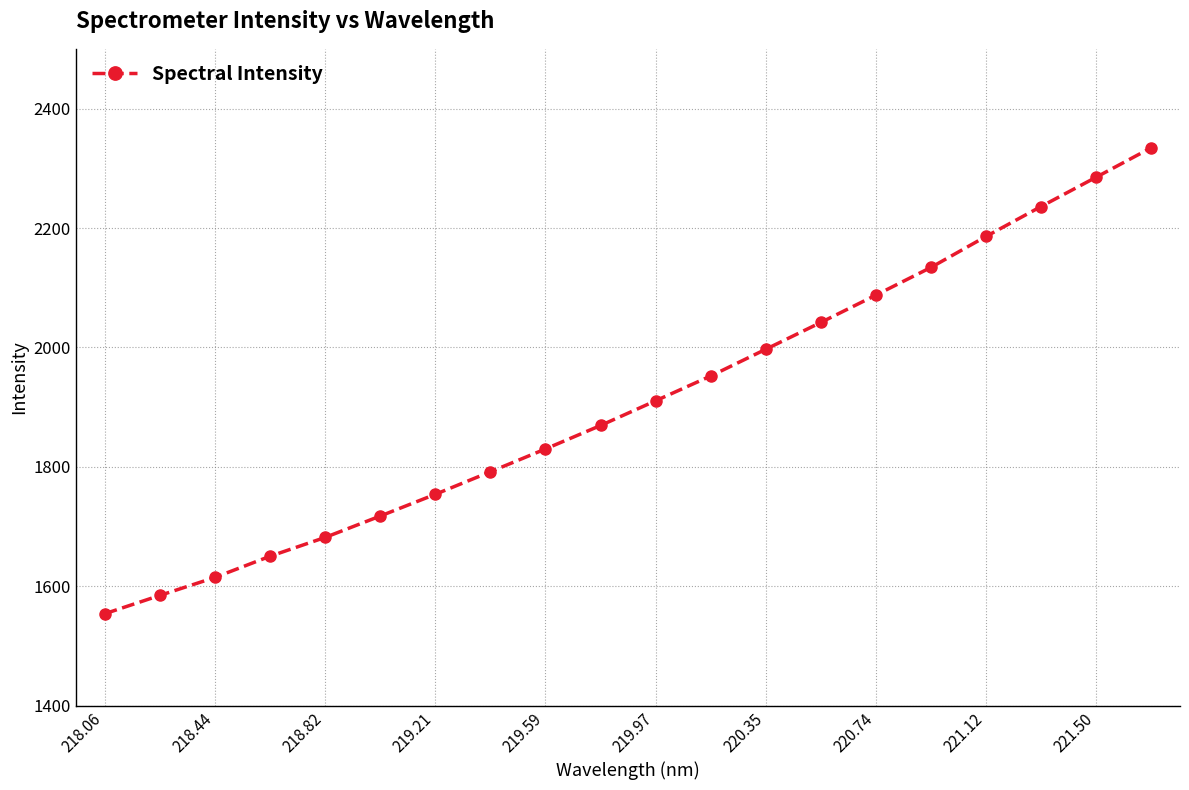

What is the difference between the maximum and minimum values?

780.2